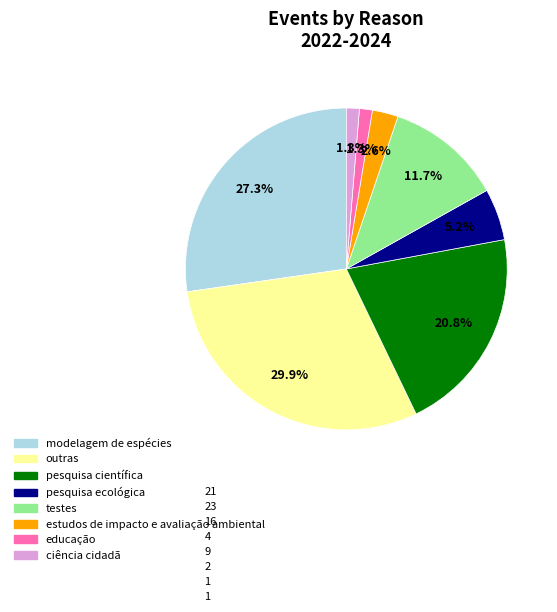

Between educação and modelagem de espécies, which is larger?

modelagem de espécies